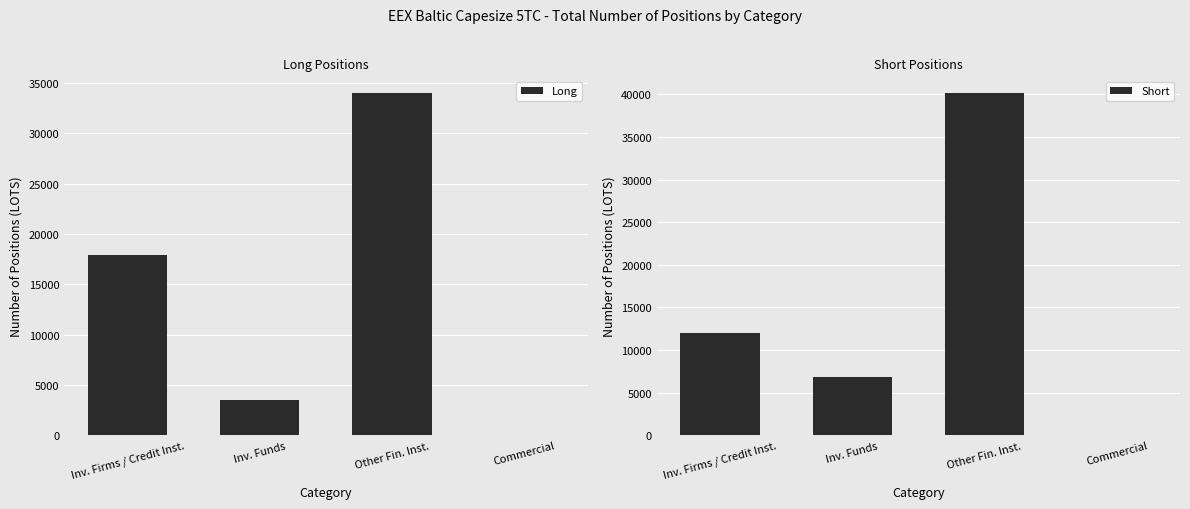

At which category is the sum across all series the highest?

Other Fin. Inst.